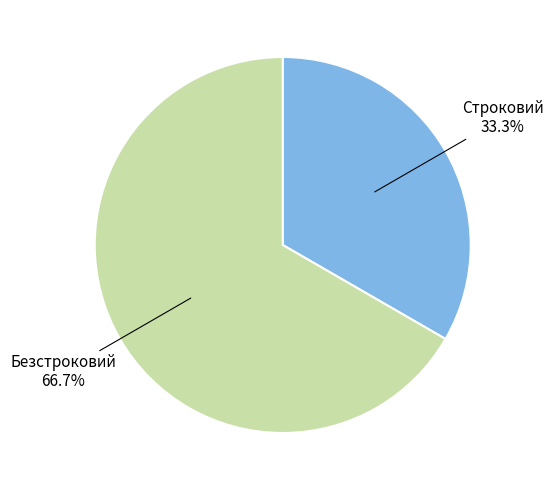

What is the largest slice in the pie chart?

Безстроковий